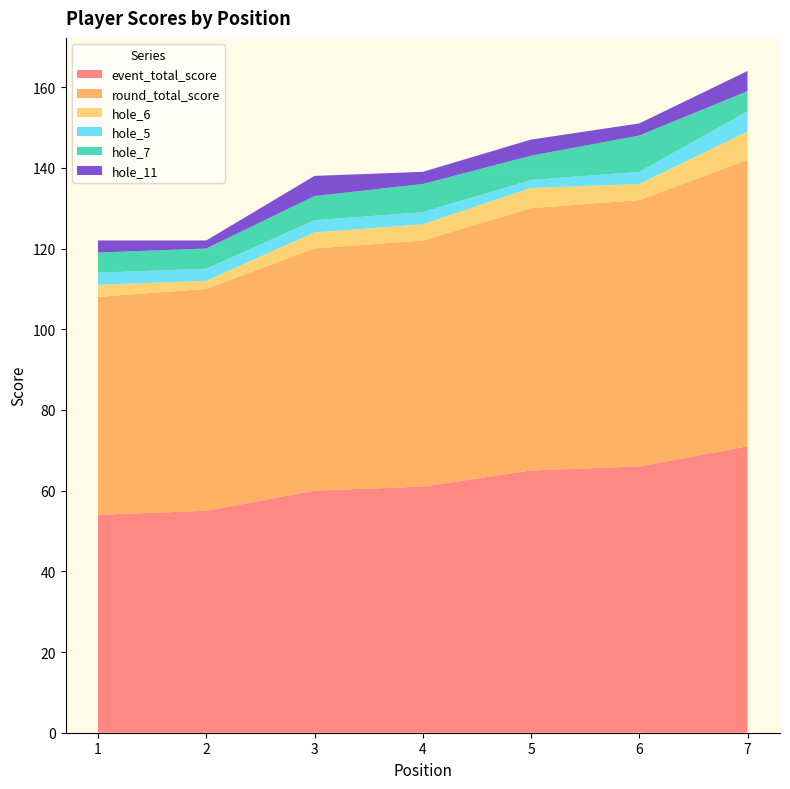

Reading right to left, list all the values displayed in this chart.

event_total_score: 71	66	65	61	60	55	54
round_total_score: 71	66	65	61	60	55	54
hole_6: 7	4	5	4	4	2	3
hole_5: 5	3	2	3	3	3	3
hole_7: 5	9	6	7	6	5	5
hole_11: 5	3	4	3	5	2	3